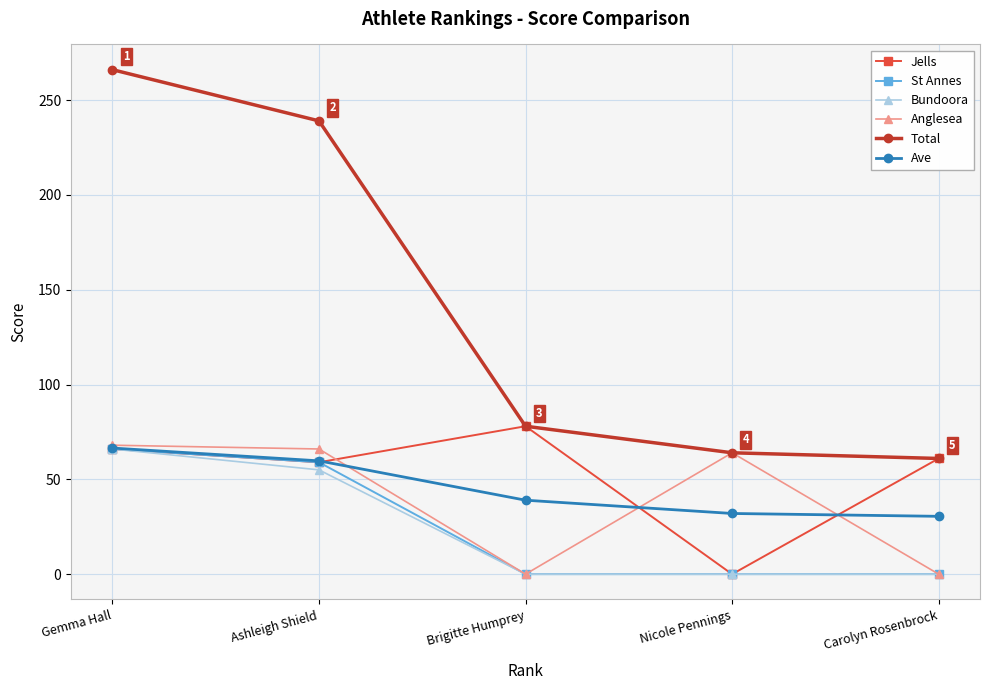

What is the label of the 2nd point from the right?

Nicole Pennings